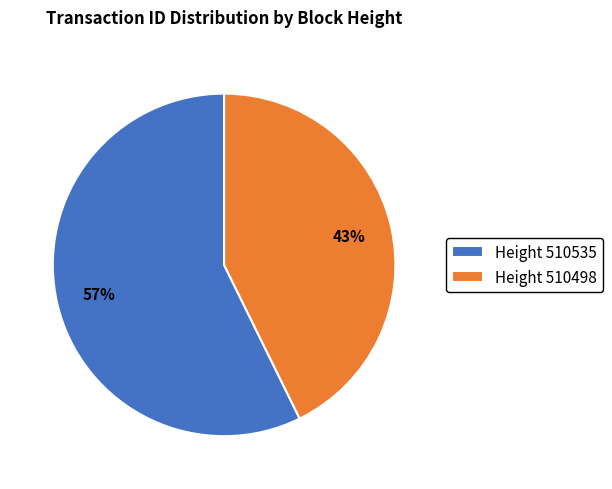

To the nearest percent, what is the average slice percentage?

50%